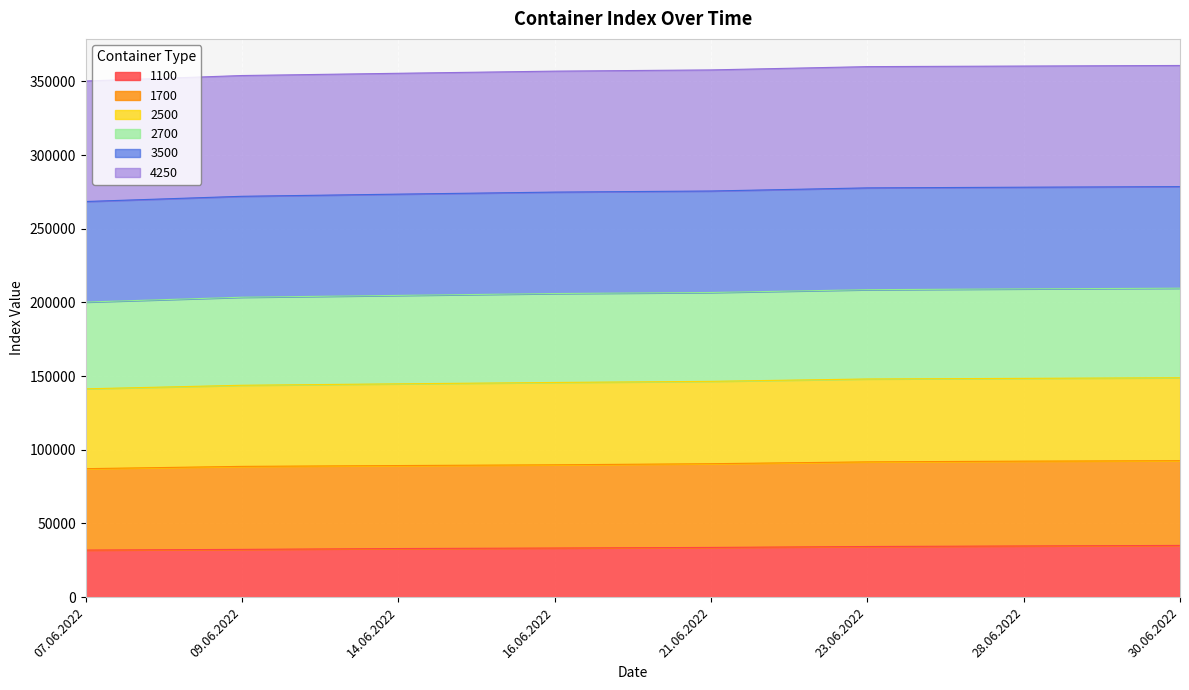

Between 14.06.2022 and 30.06.2022, which is larger?

30.06.2022